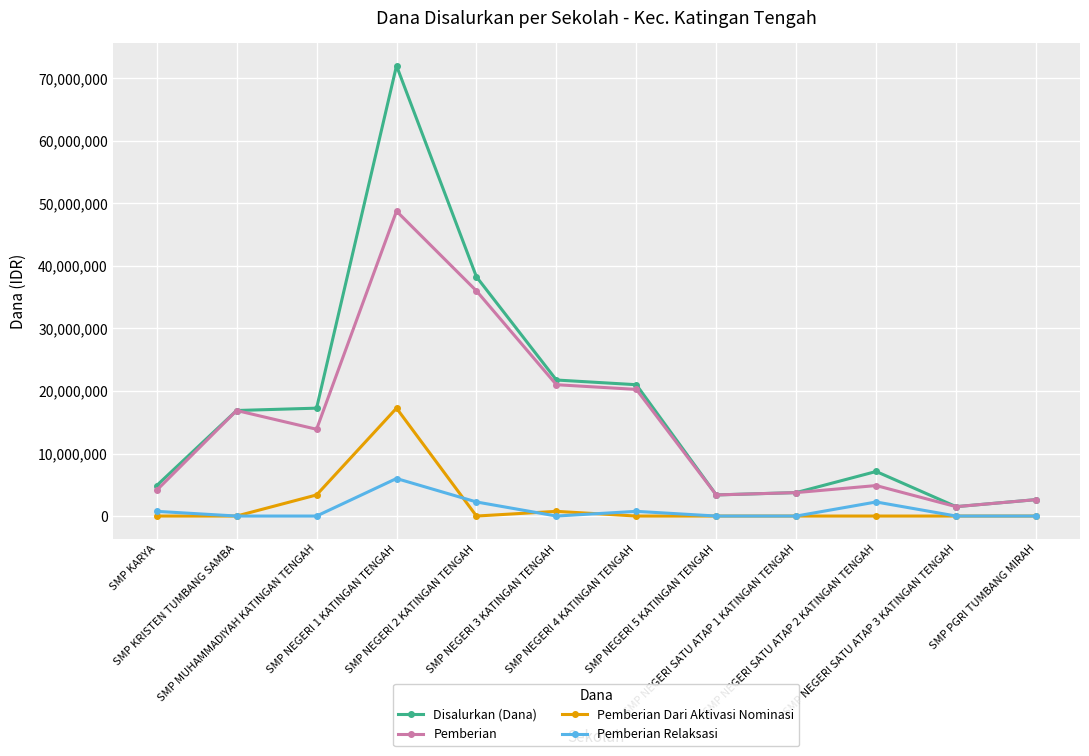

What is the label of the 11th point from the right?

SMP KRISTEN TUMBANG SAMBA